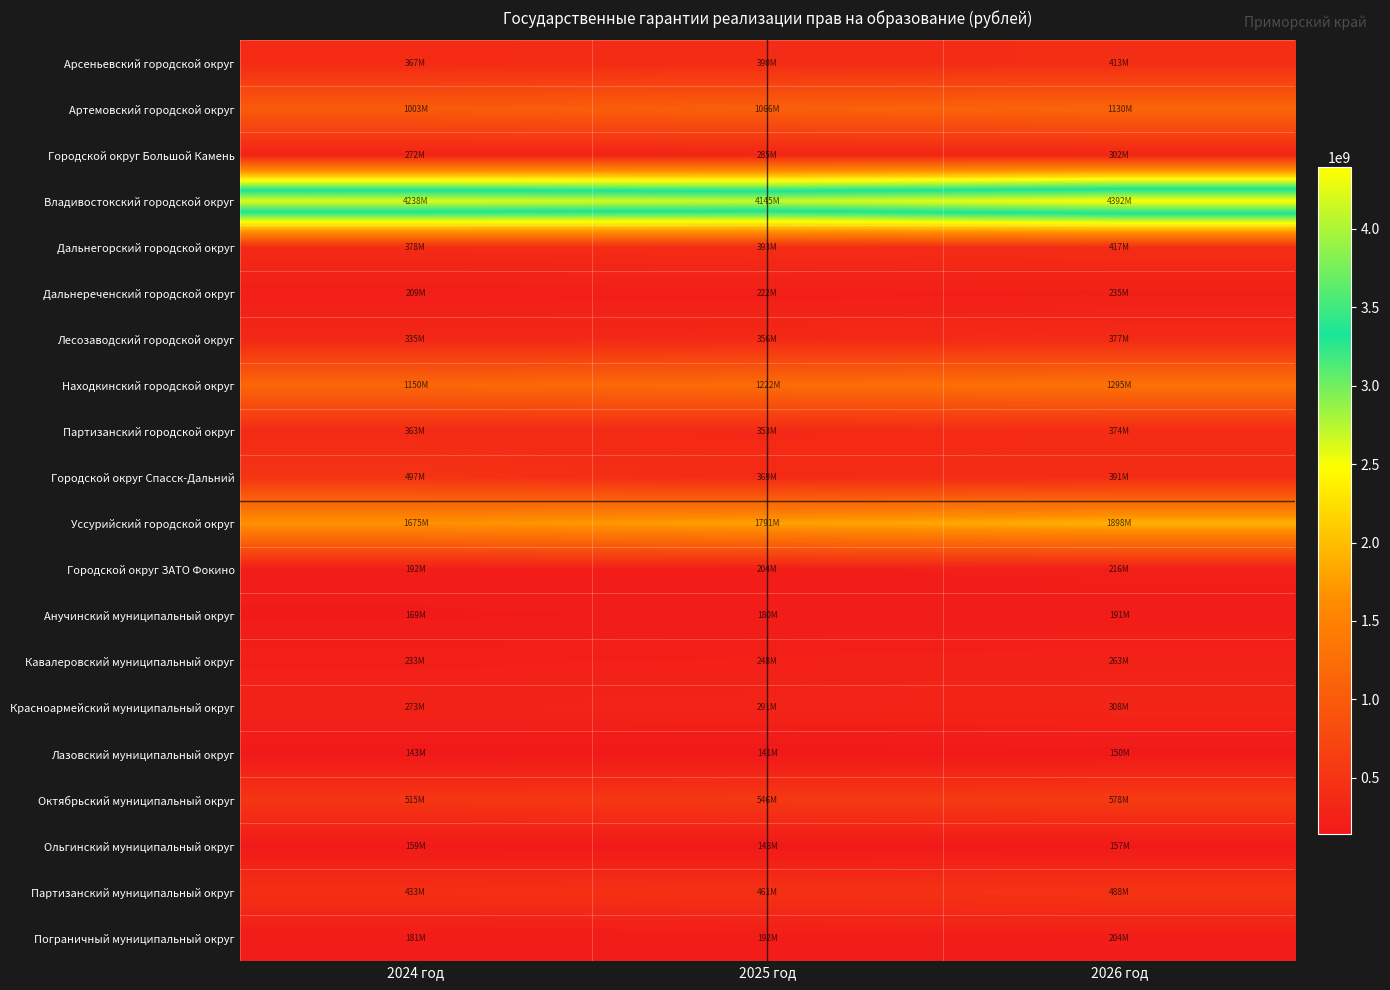

What is the total value across all series at 2026 год?

13779091500